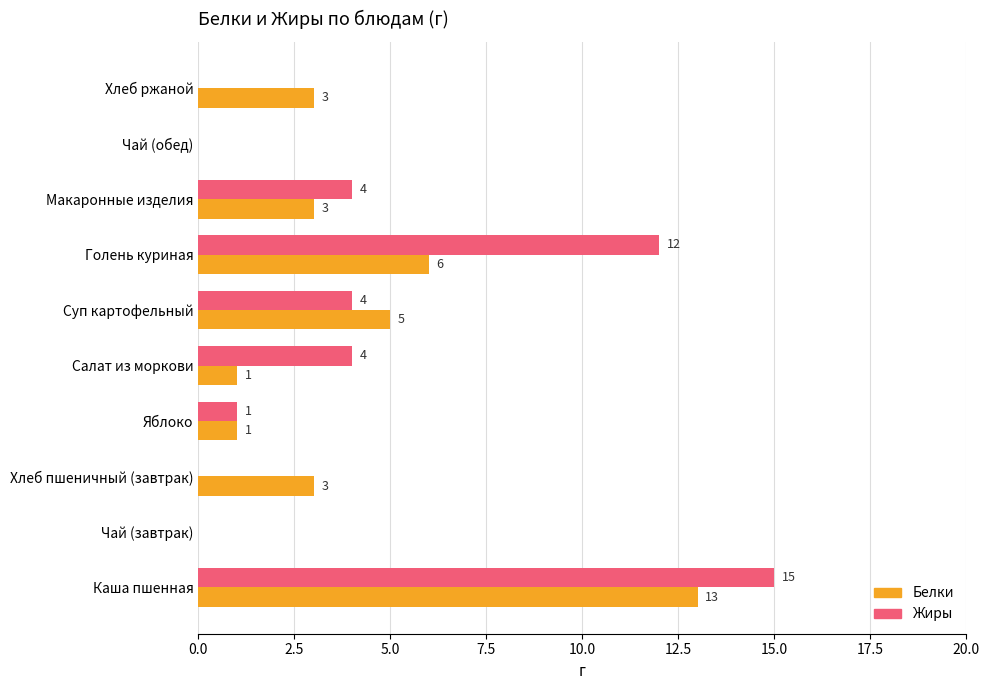

What is the average value of the Жиры series?

4